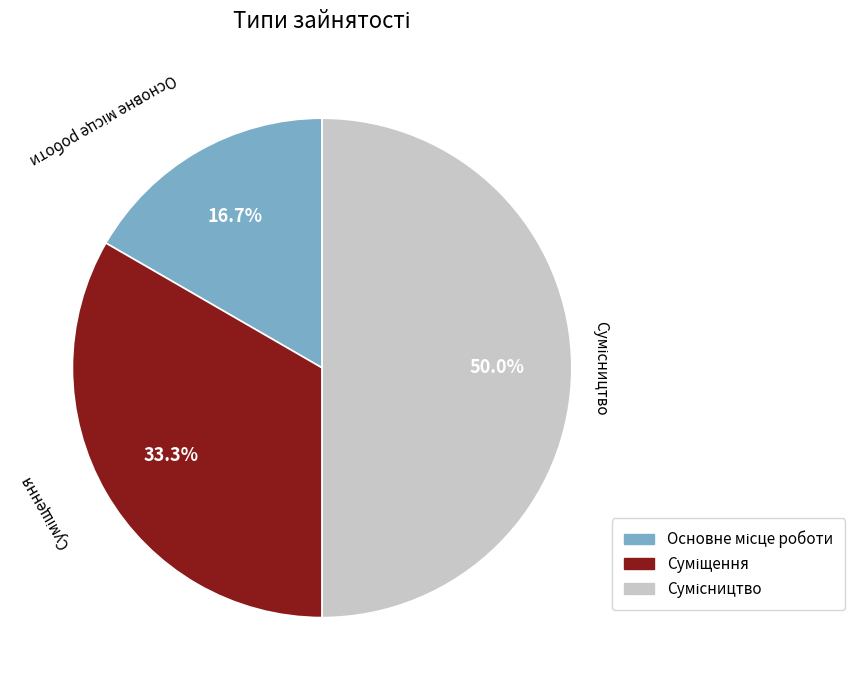

Count the number of slices in the pie.

3